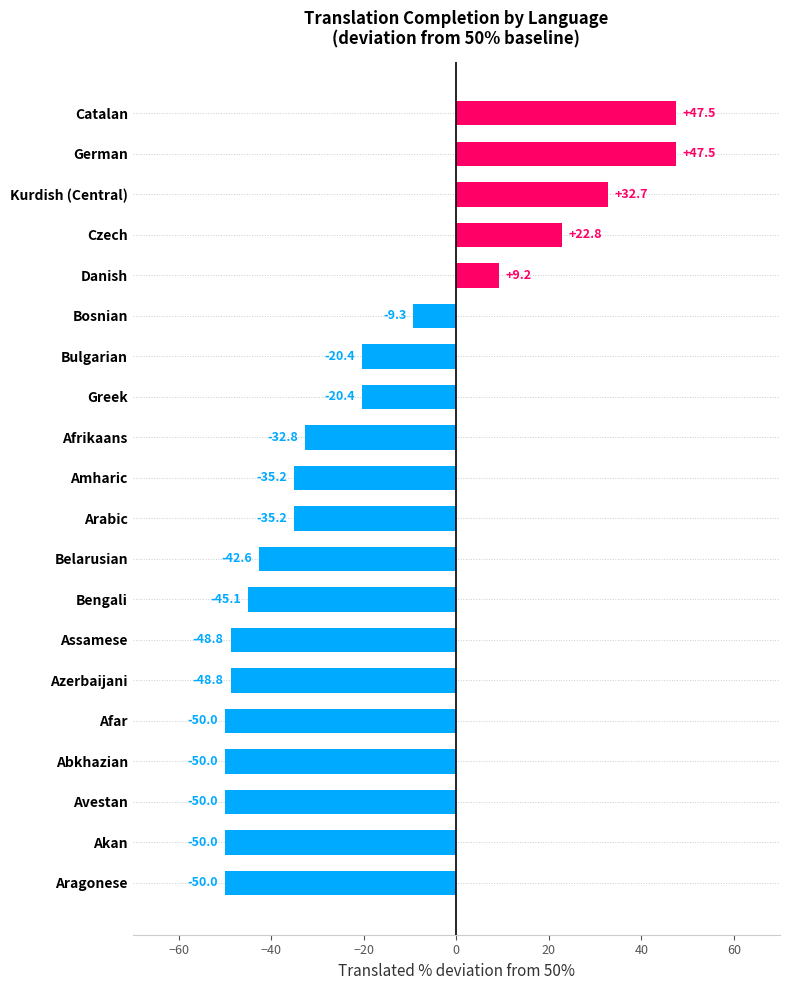

Which has a higher value, Bosnian or Afrikaans?

Bosnian